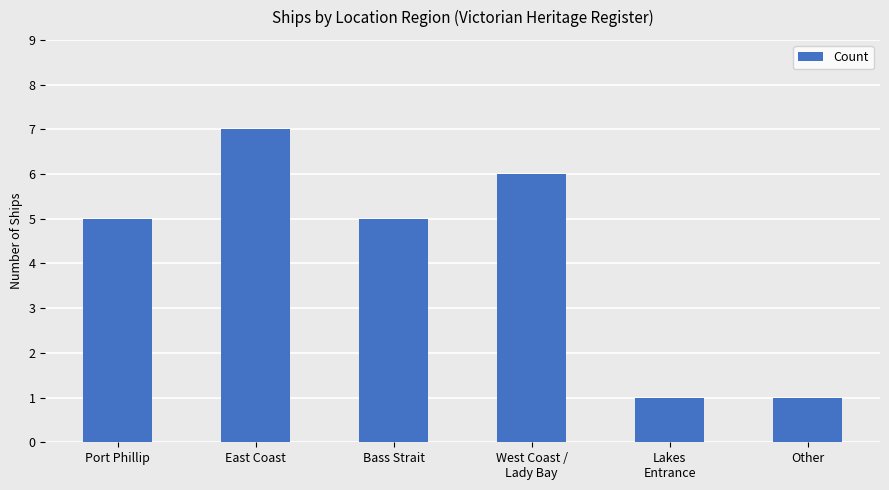

True or false: the data shows 0 at Other.

False